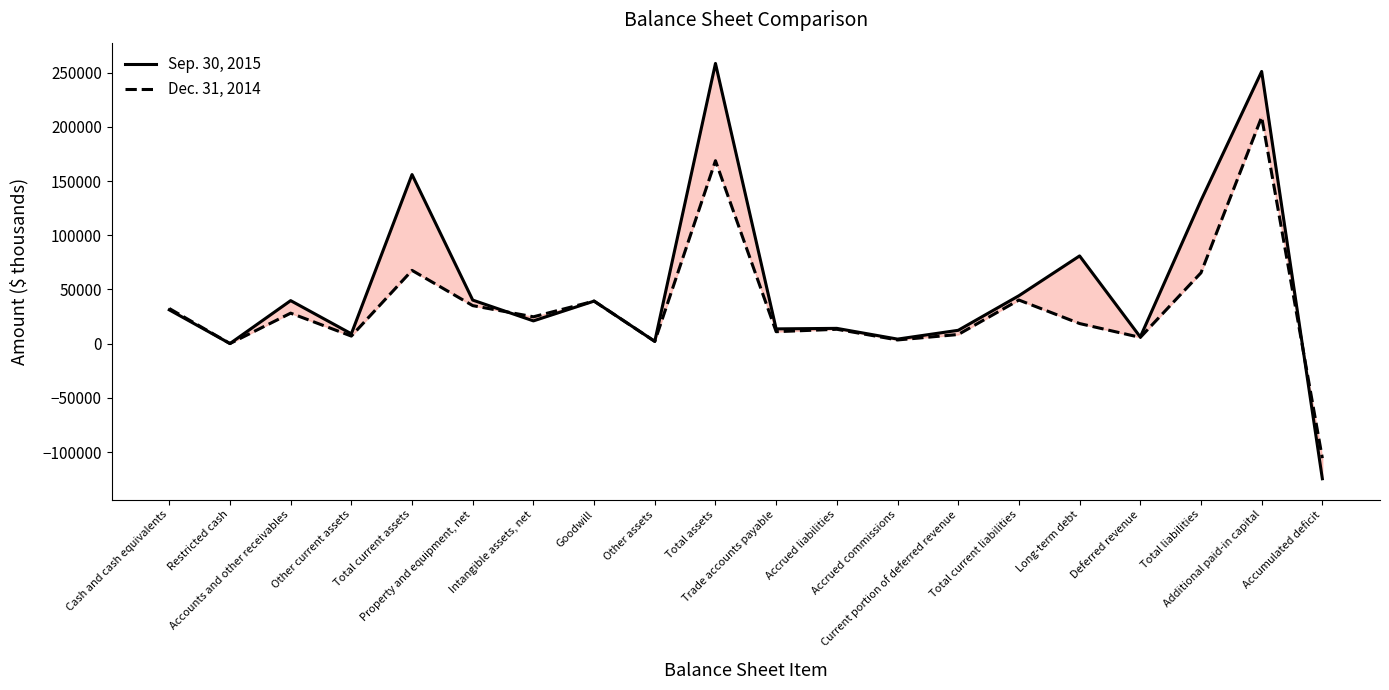

Reading left to right, list all the values displayed in this chart.

Sep. 30, 2015: Cash and cash equivalents=31164	Restricted cash=81	Accounts and other receivables=39690	Other current assets=9088	Total current assets=156003	Property and equipment, net=40183	Intangible assets, net=20992	Goodwill=39247	Other assets=2087	Total assets=258512	Trade accounts payable=13611	Accrued liabilities=14096	Accrued commissions=4195	Current portion of deferred revenue=12313	Total current liabilities=44215	Long-term debt=80940	Deferred revenue=6121	Total liabilities=132076	Additional paid-in capital=251100	Accumulated deficit=-124635
Dec. 31, 2014: Cash and cash equivalents=32414	Restricted cash=81	Accounts and other receivables=28126	Other current assets=6979	Total current assets=67600	Property and equipment, net=35077	Intangible assets, net=24768	Goodwill=39247	Other assets=2078	Total assets=168770	Trade accounts payable=11031	Accrued liabilities=13259	Accrued commissions=3407	Current portion of deferred revenue=8439	Total current liabilities=40231	Long-term debt=18543	Deferred revenue=5749	Total liabilities=65346	Additional paid-in capital=209047	Accumulated deficit=-105629